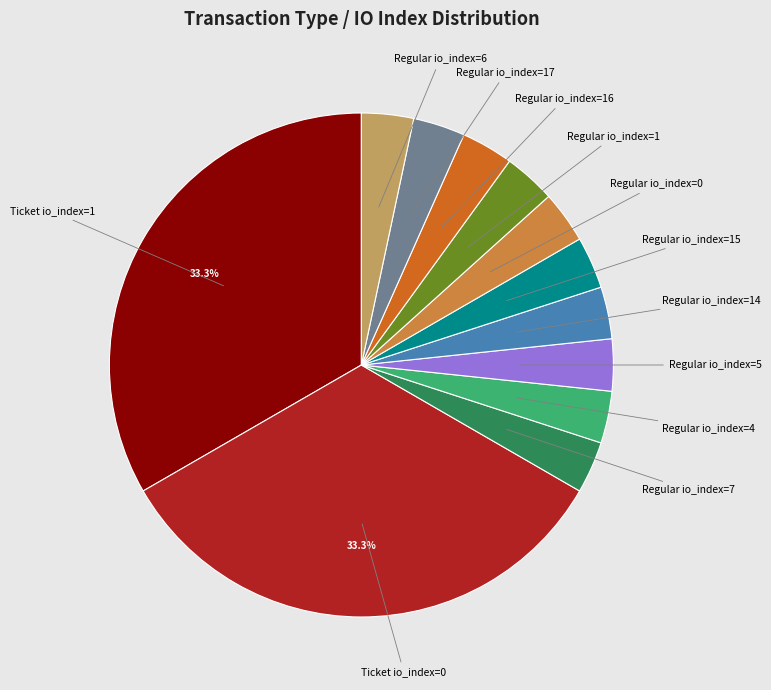

Count the number of slices in the pie.

12